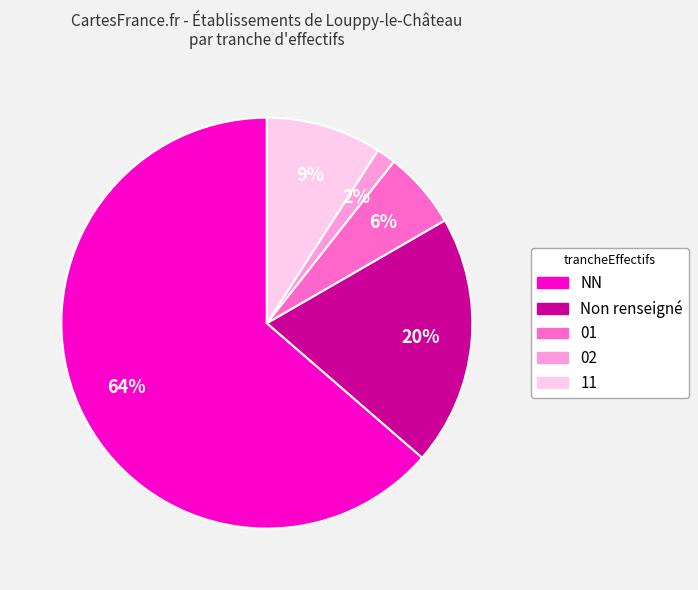

To the nearest percent, what is the average slice percentage?

20%